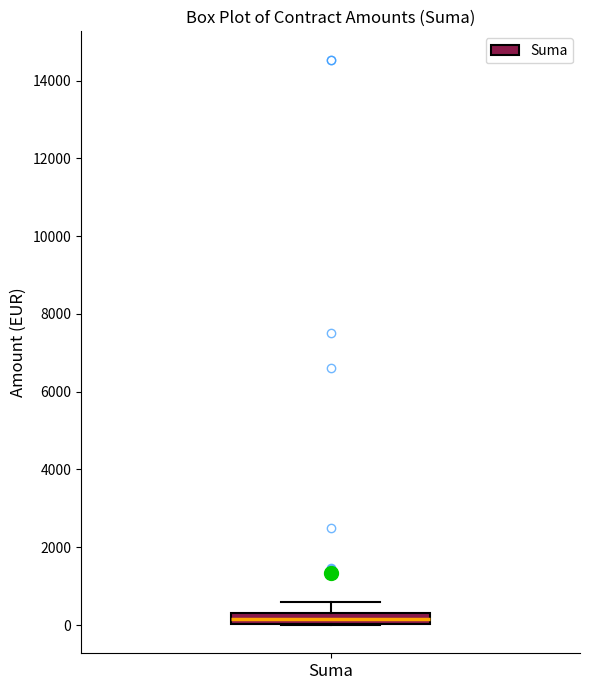

Where is the upper edge of the box for Suma on the y-axis? The values are not printed on the chart, so give them approximately, as read against the axis.

400